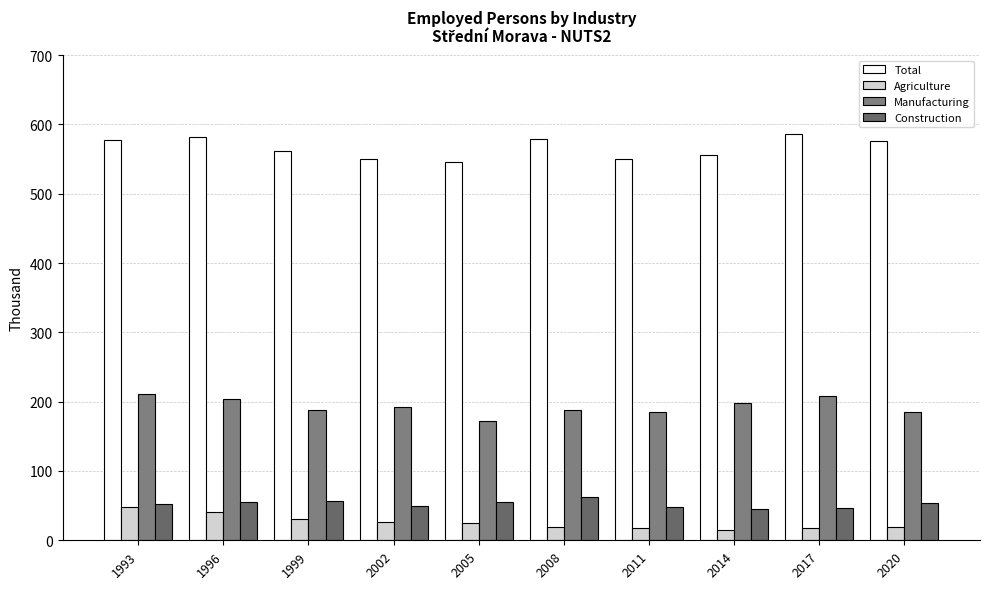

Are the bars horizontal?

No